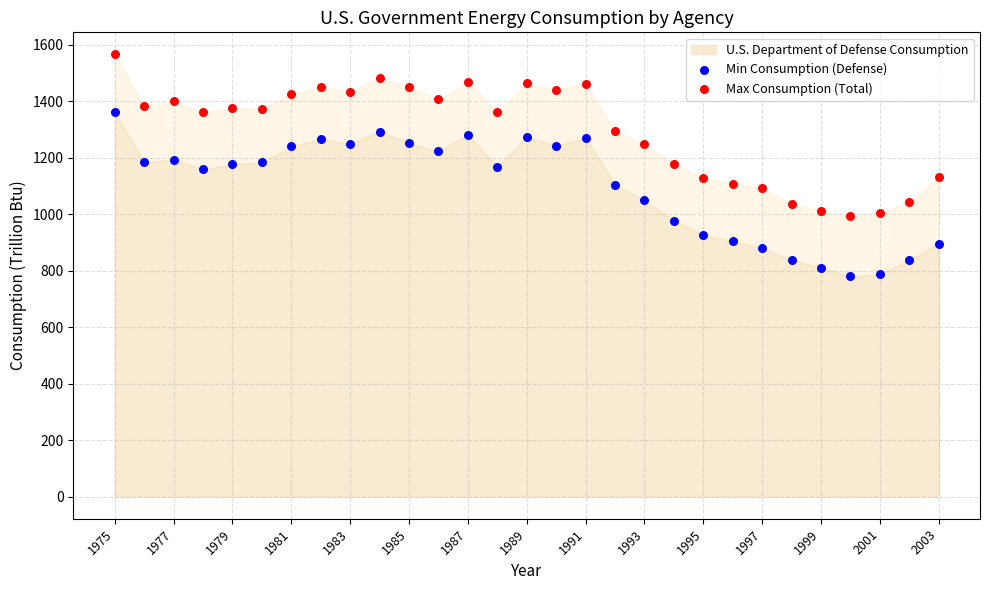

Across all data points, what is the range of Y values (max minus min)?

785.9